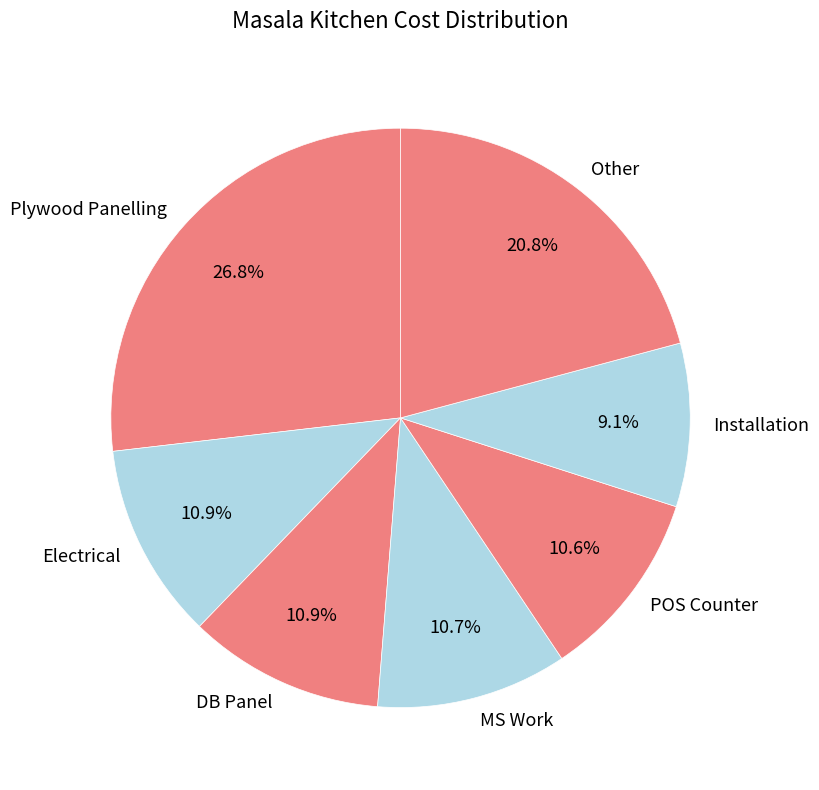

What is the ratio of the value at Electrical to the value at Plywood Panelling?

0.4